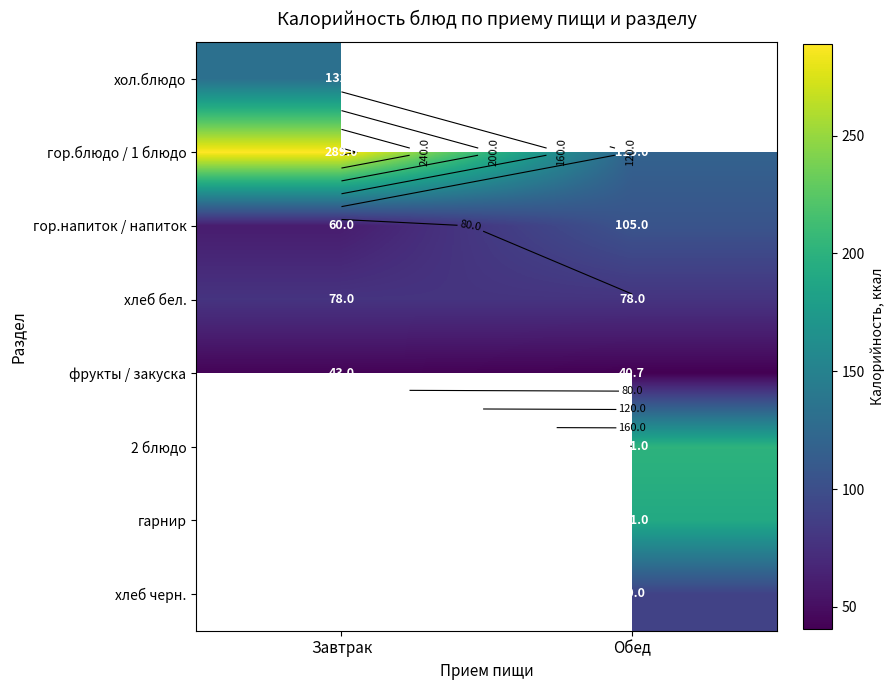

Which category has the highest value across all series?

Завтрак